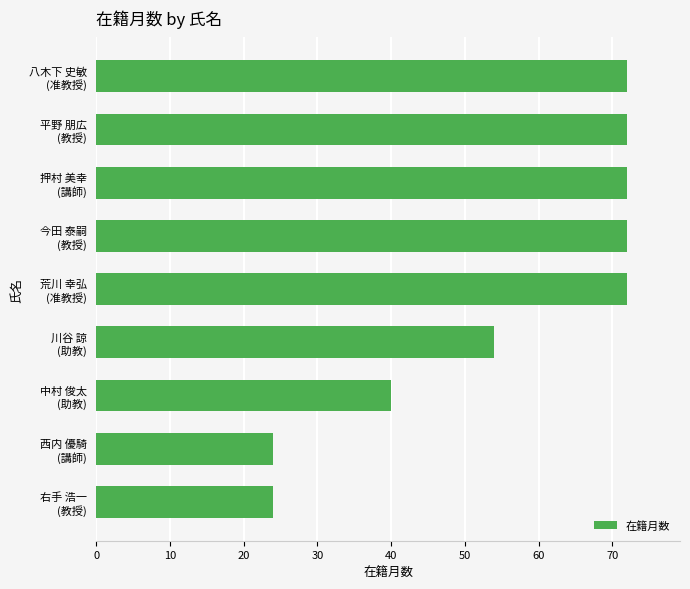

What is the difference between the second highest and second lowest values?

48